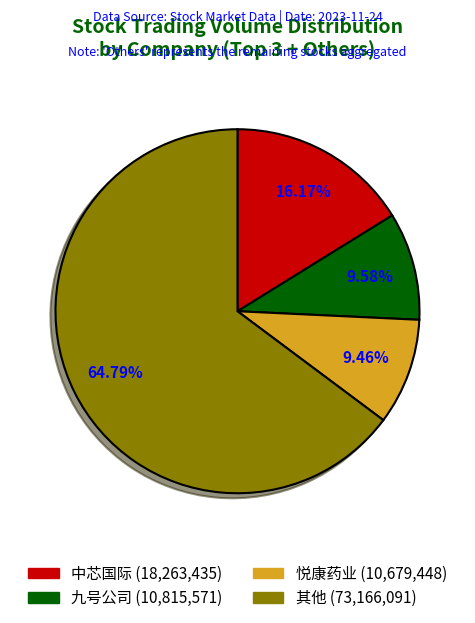

Is there any slice that represents more than half of the pie?

Yes